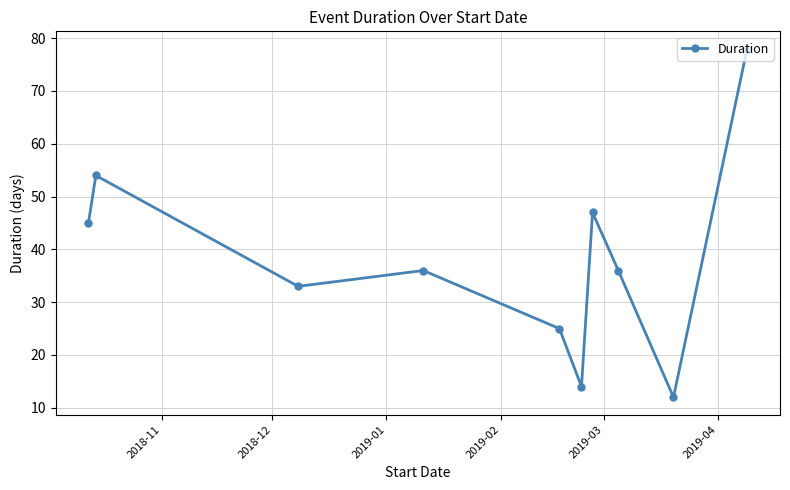

How many lines are shown in the chart?

1